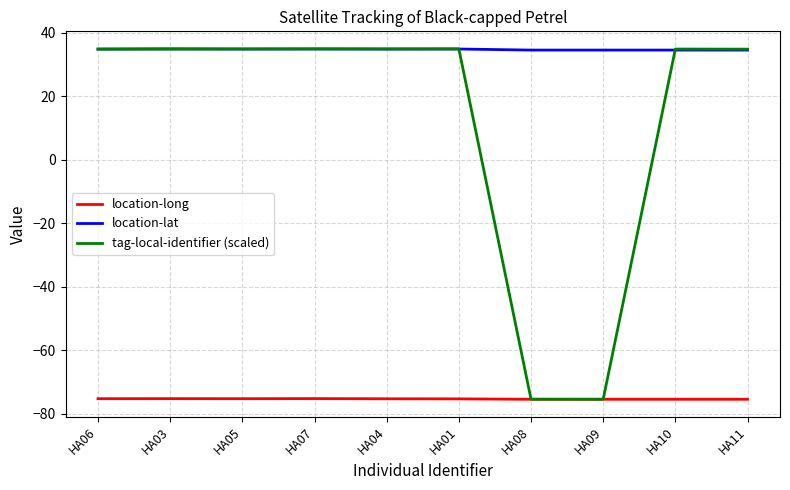

What value does the tag-local-identifier (scaled) series have at HA09?

-75.4